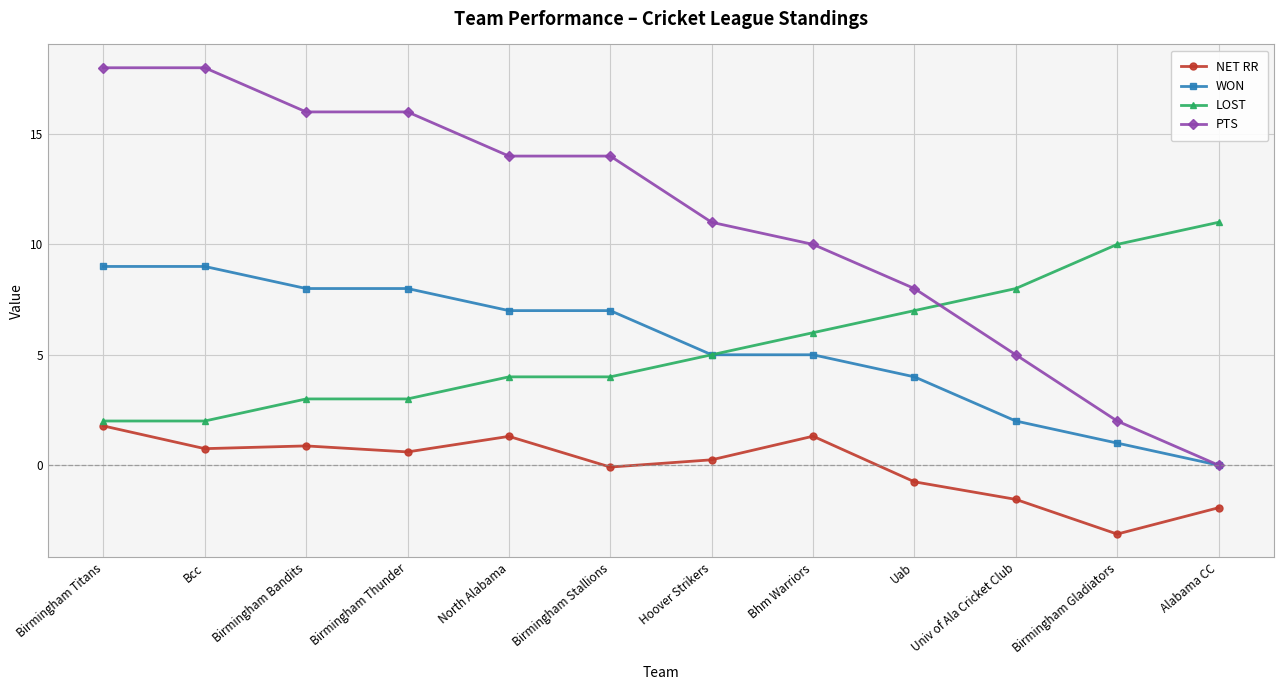

How many lines are shown in the chart?

4